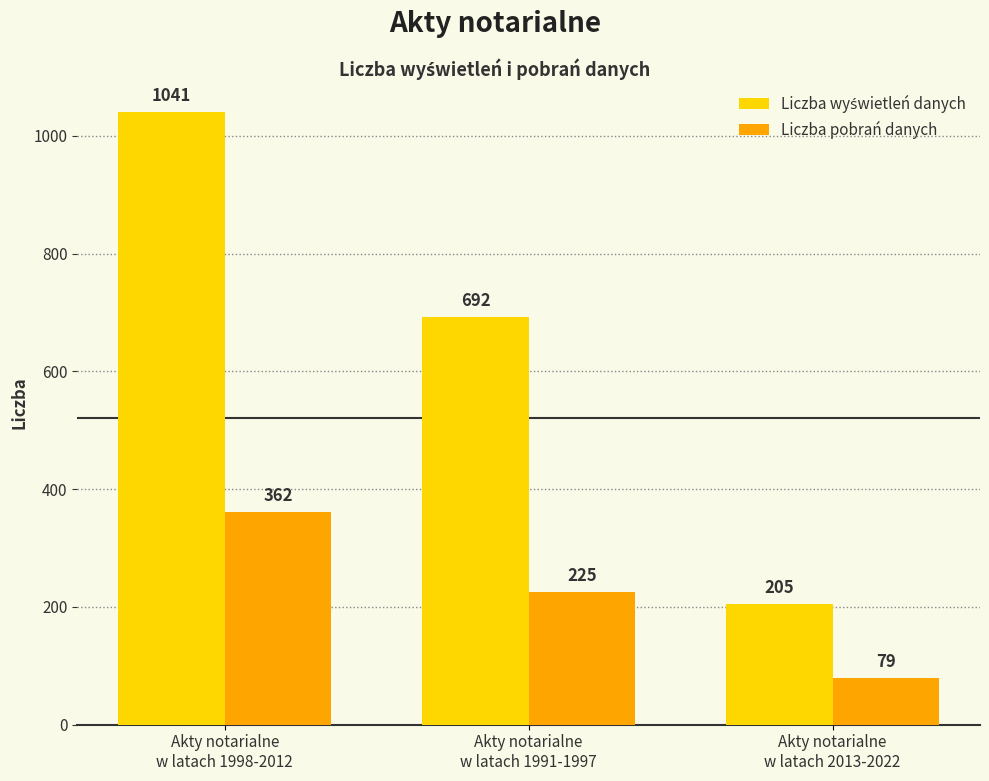

How many Liczba pobrań danych values are between 79 and 362?

3